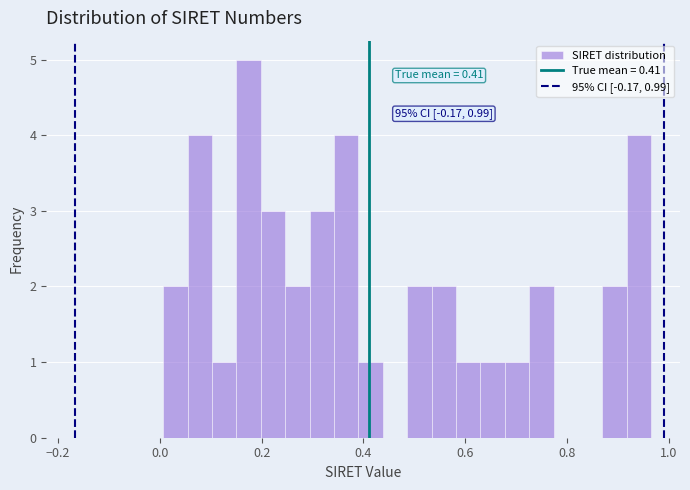

Around what value on the x-axis is the tallest bar? Give the approximate position of its centre, as read against the axis.

0.18